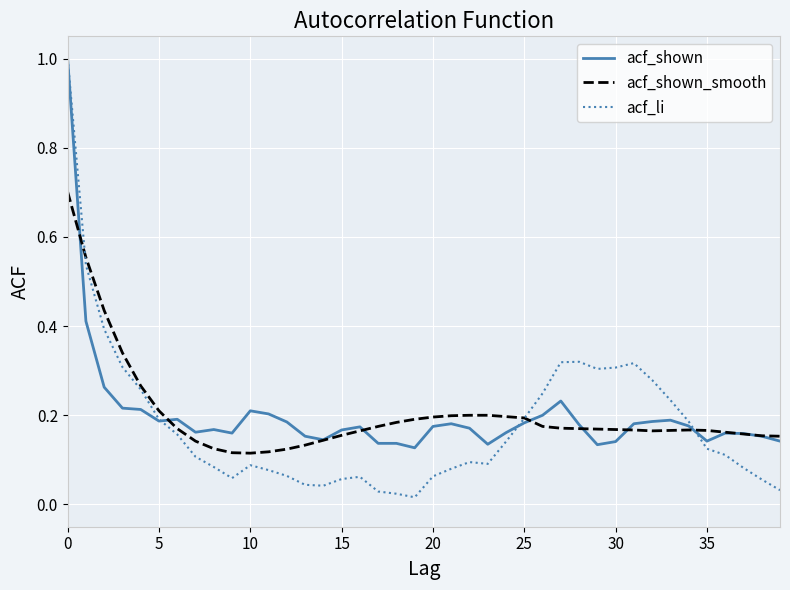

What is the highest value of the acf_li series?

1.0